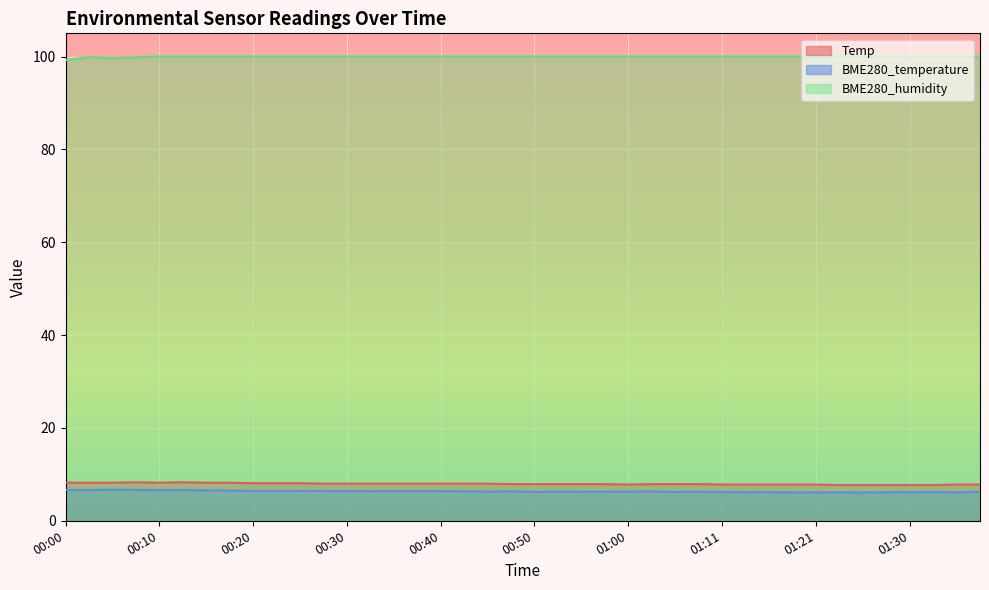

Reading right to left, what are all the values shown in this chart?

Temp: 01:38=7.8	01:35=7.8	01:33=7.7	01:30=7.7	01:28=7.7	01:25=7.7	01:23=7.7	01:21=7.8	01:18=7.8	01:16=7.8	01:13=7.8	01:11=7.8	01:08=7.9	01:05=7.9	01:03=7.9	01:00=7.8	00:58=7.9	00:55=7.9	00:53=7.9	00:50=7.9	00:47=7.9	00:45=8.0	00:42=8.0	00:40=8.0	00:37=8.0	00:35=8.0	00:33=8.0	00:30=8.0	00:28=8.0	00:25=8.1	00:23=8.1	00:20=8.1	00:18=8.2	00:15=8.2	00:13=8.3	00:10=8.2	00:08=8.3	00:05=8.2	00:03=8.2	00:00=8.2
BME280_temperature: 01:38=6.2	01:35=6.1	01:33=6.2	01:30=6.2	01:28=6.1	01:25=6.1	01:23=6.1	01:21=6.1	01:18=6.1	01:16=6.1	01:13=6.2	01:11=6.2	01:08=6.2	01:05=6.2	01:03=6.3	01:00=6.3	00:58=6.2	00:55=6.2	00:53=6.3	00:50=6.2	00:47=6.3	00:45=6.3	00:42=6.3	00:40=6.4	00:37=6.4	00:35=6.4	00:33=6.4	00:30=6.4	00:28=6.4	00:25=6.4	00:23=6.5	00:20=6.4	00:18=6.5	00:15=6.5	00:13=6.6	00:10=6.6	00:08=6.6	00:05=6.7	00:03=6.6	00:00=6.6
BME280_humidity: 01:38=100.0	01:35=100.0	01:33=100.0	01:30=100.0	01:28=100.0	01:25=100.0	01:23=100.0	01:21=100.0	01:18=100.0	01:16=100.0	01:13=100.0	01:11=100.0	01:08=100.0	01:05=100.0	01:03=100.0	01:00=100.0	00:58=100.0	00:55=100.0	00:53=100.0	00:50=100.0	00:47=100.0	00:45=100.0	00:42=100.0	00:40=100.0	00:37=100.0	00:35=100.0	00:33=100.0	00:30=100.0	00:28=100.0	00:25=100.0	00:23=100.0	00:20=100.0	00:18=100.0	00:15=100.0	00:13=100.0	00:10=100.0	00:08=99.8	00:05=99.7	00:03=99.9	00:00=99.2